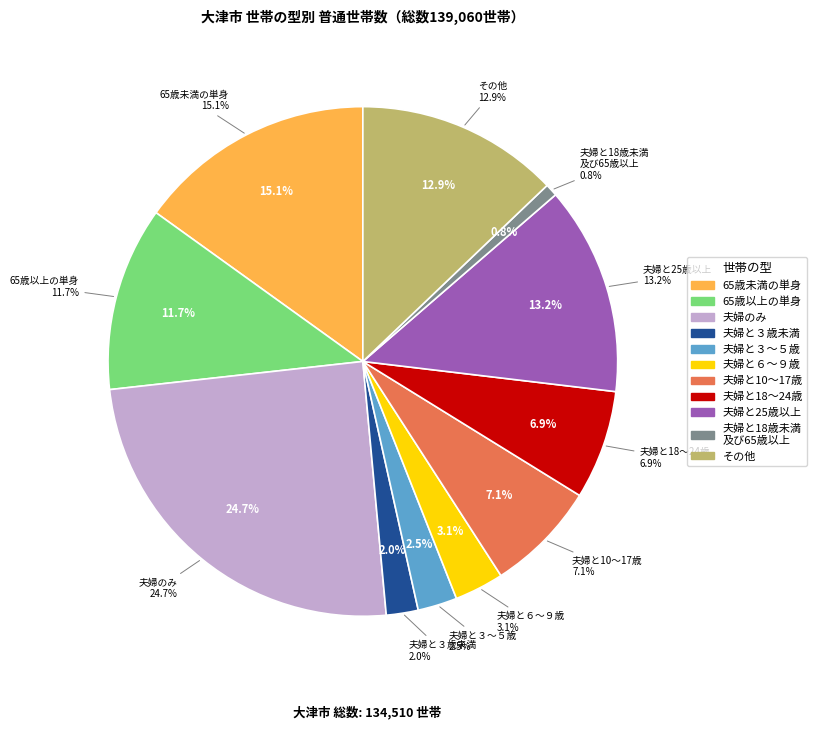

To the nearest percent, what is the average slice percentage?

9%